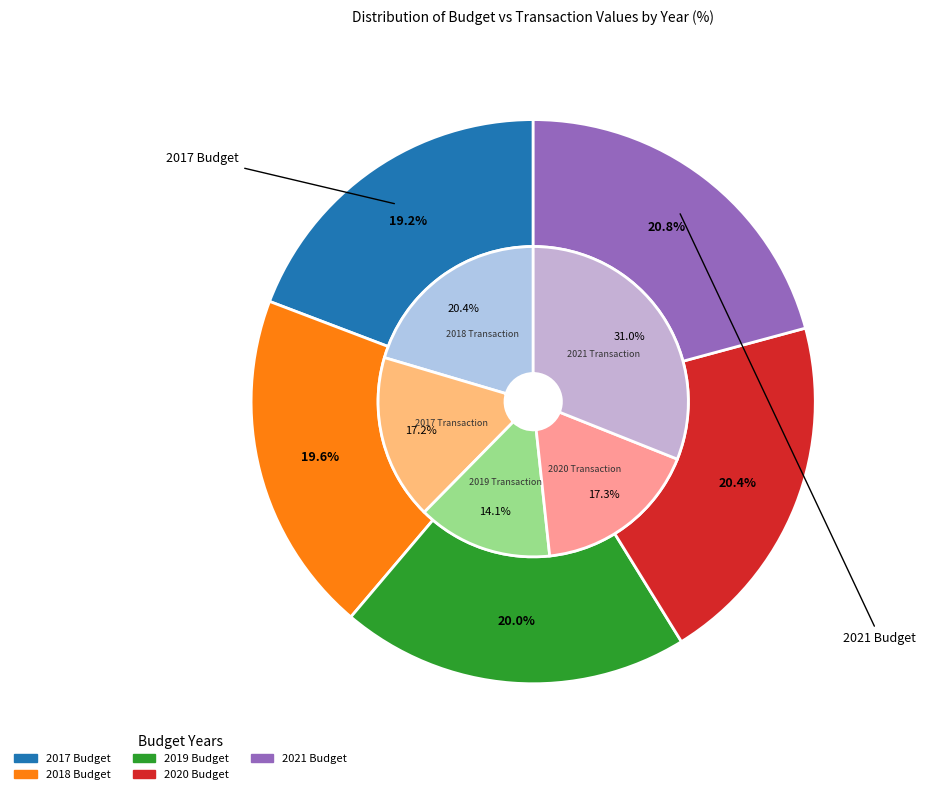

Count the number of slices in the pie.

5